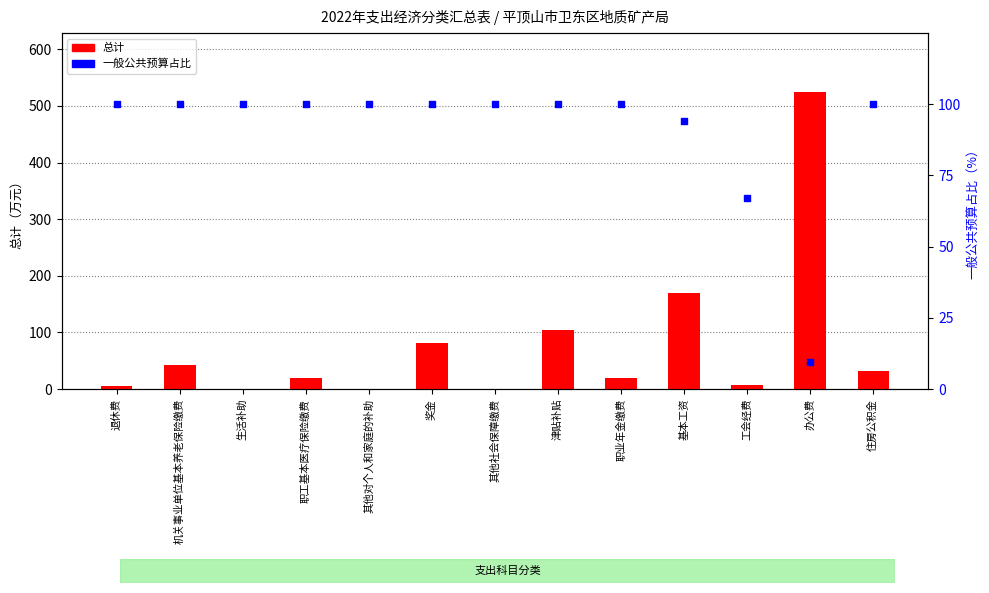

What are all the series names shown in the legend?

总计, 一般公共预算占比